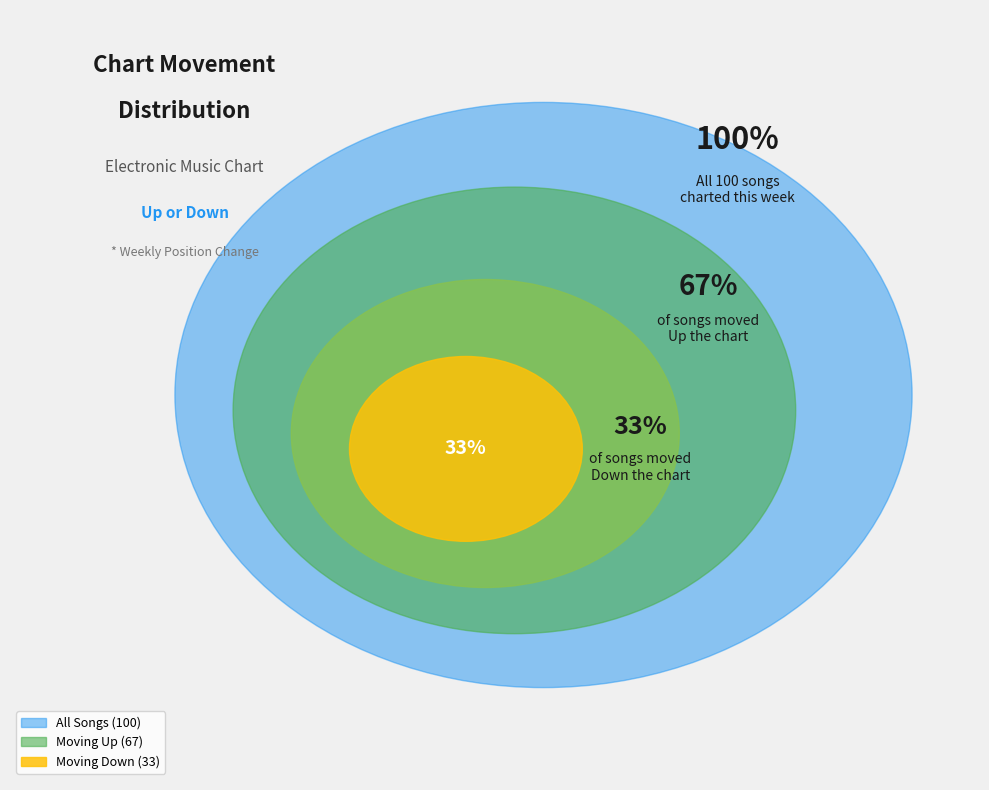

Combined, do Down and Up account for over 50%?

Yes